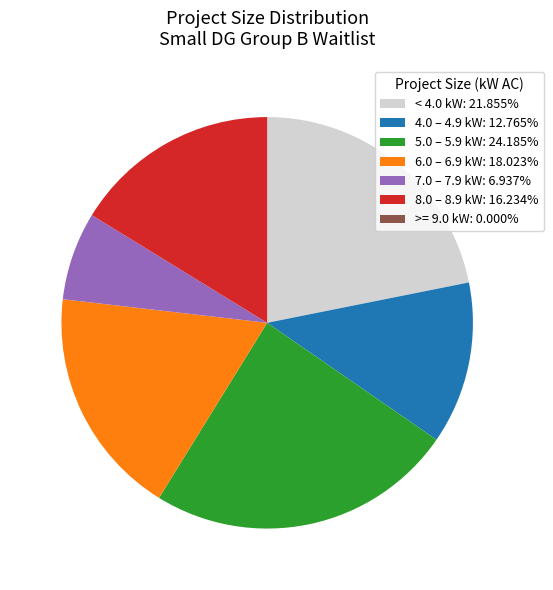

Is the sum of < 4.0 kW: 21.855% and 8.0 – 8.9 kW: 16.234% greater than half?

No